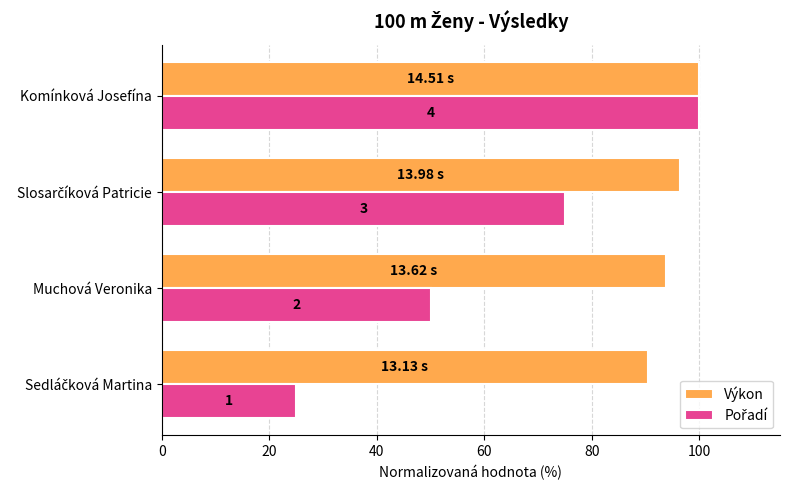

What are all the series names shown in the legend?

Výkon, Pořadí